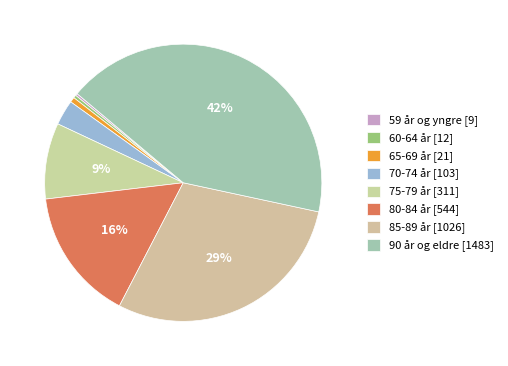

Which slice is the smallest?

59 år og yngre